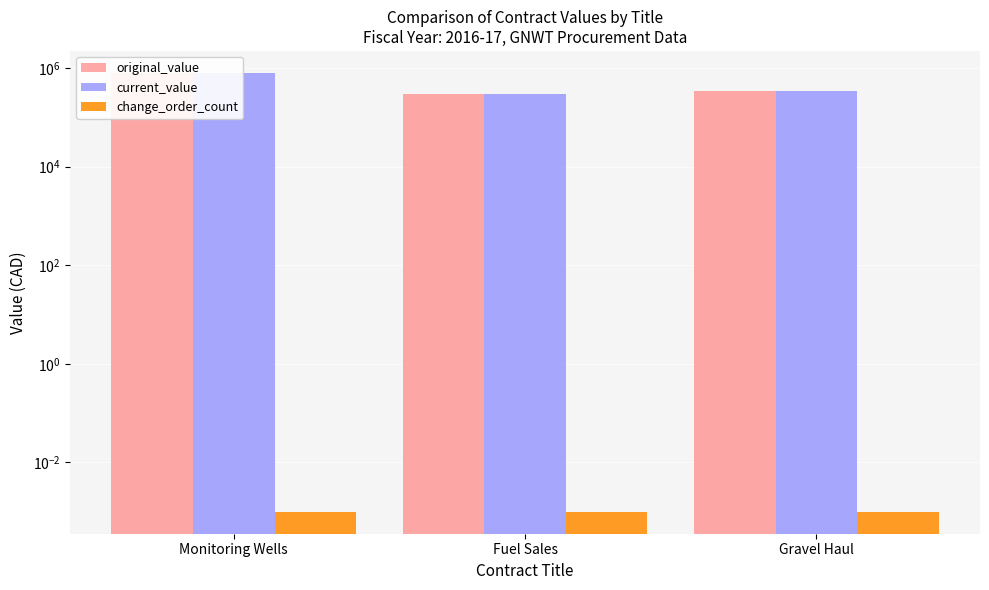

What is the label of the 3rd bar from the left?

Gravel Haul